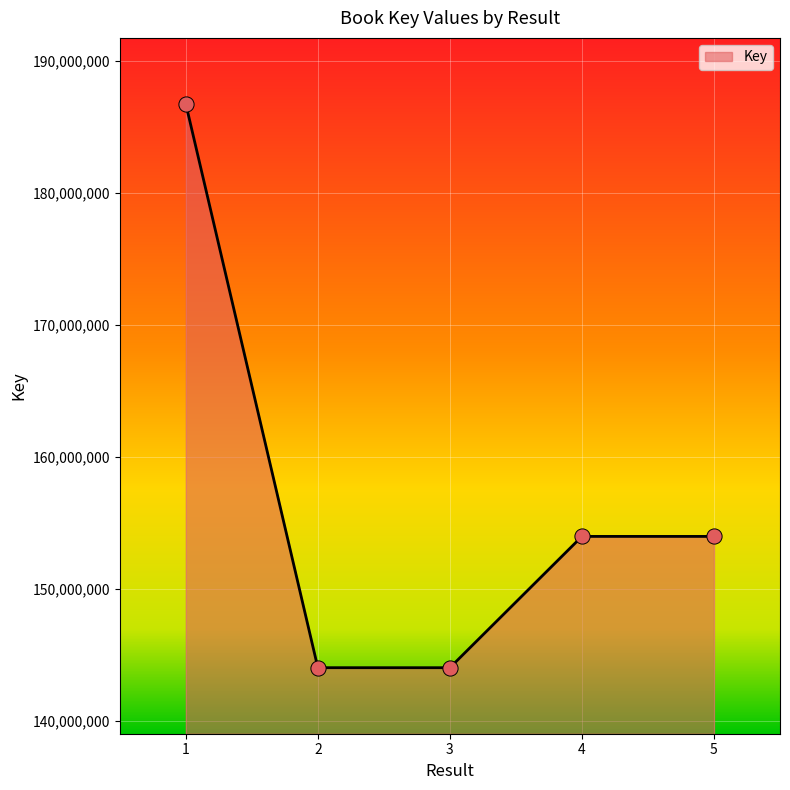

Approximately how many times larger is the value at 1 compared to 5?

1.2